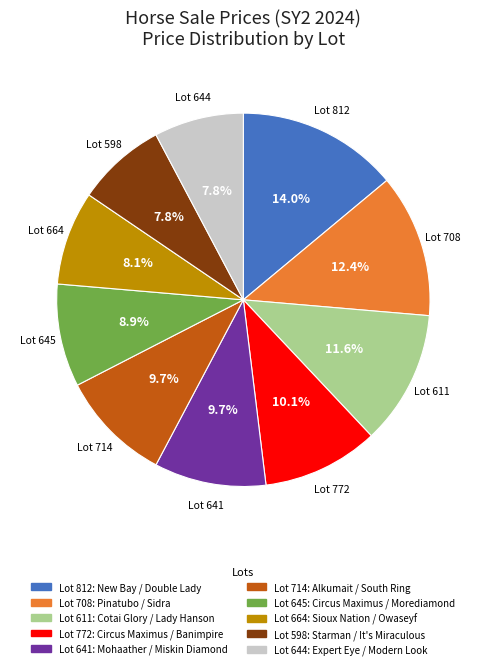

Which slice is the largest?

Lot 812